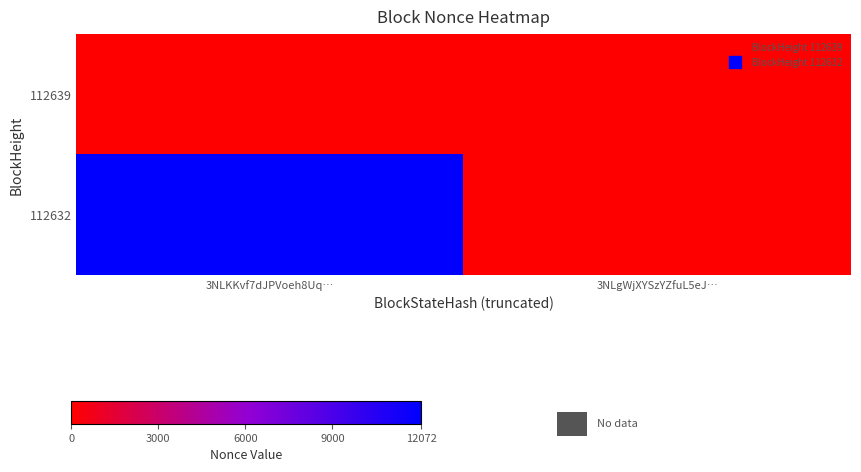

Reading left to right, extract all data points from this chart.

112639: 3NLKKvf7dJPVoeh8Uq…=0	3NLgWjXYSzYZfuL5eJ…=0
112632: 3NLKKvf7dJPVoeh8Uq…=12072	3NLgWjXYSzYZfuL5eJ…=0